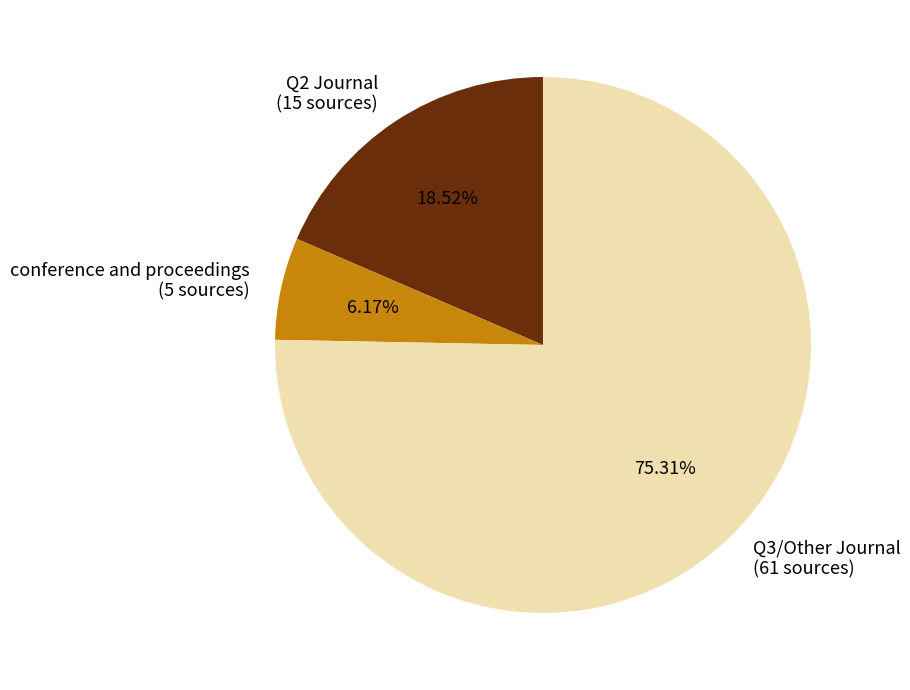

How many segments does this pie chart have?

3